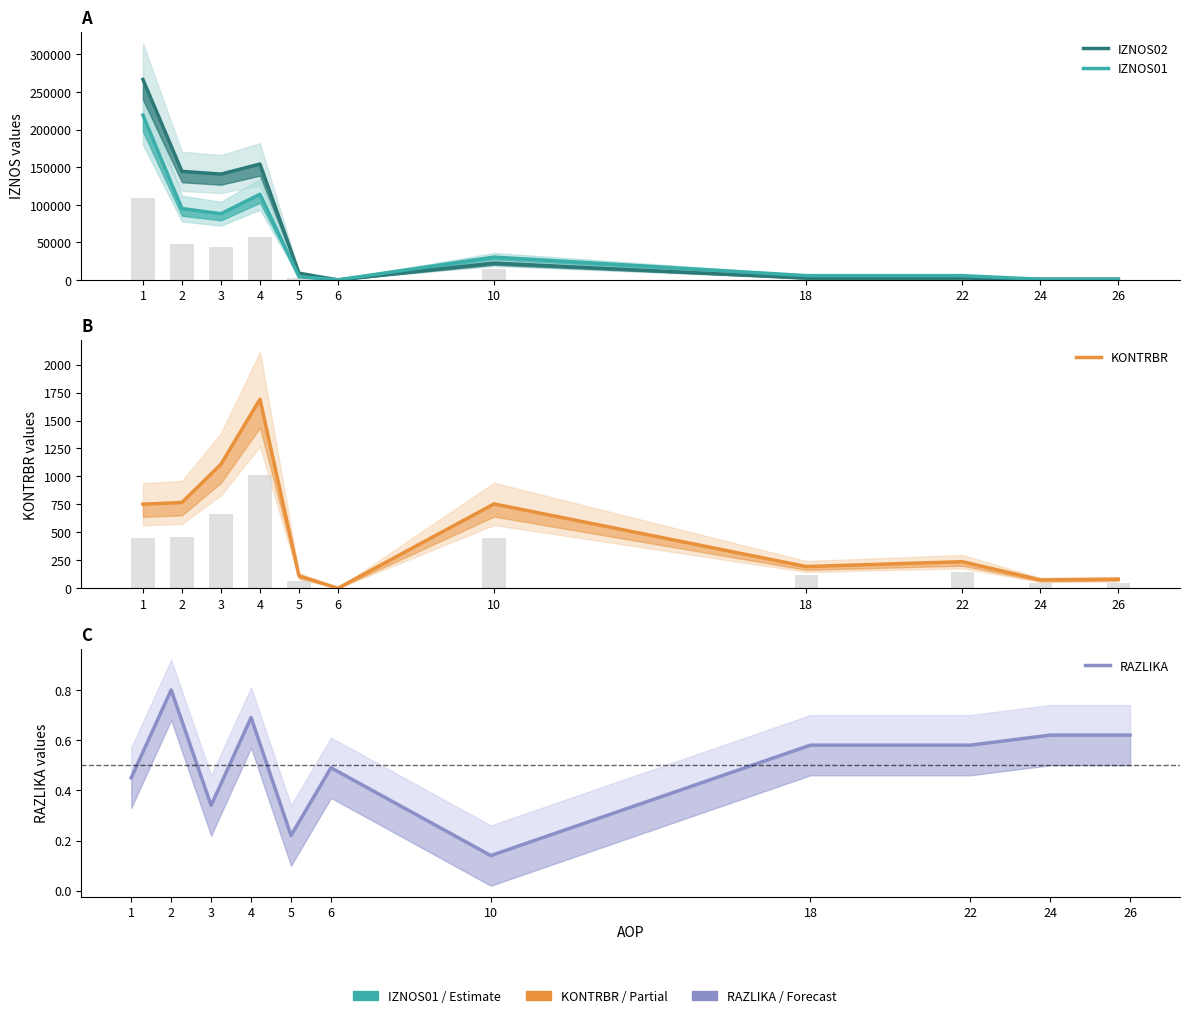

Where does the KONTRBR series first go above 239?

1